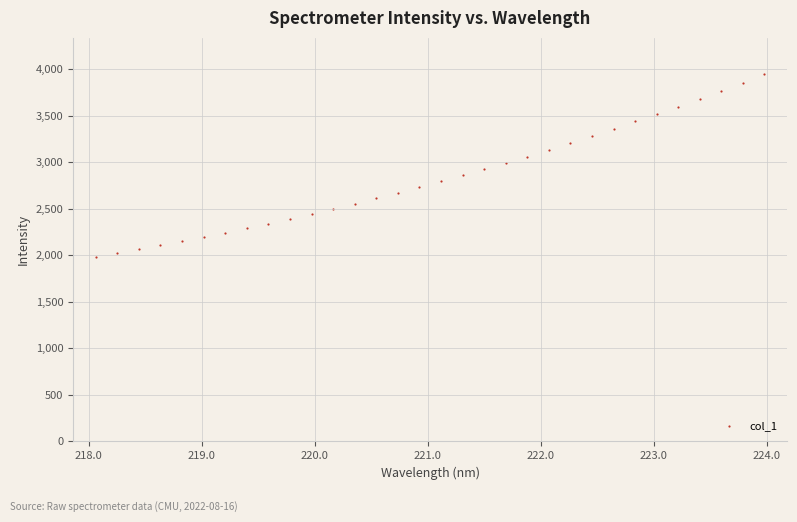

What is the range of X values (max minus min)?

5.9